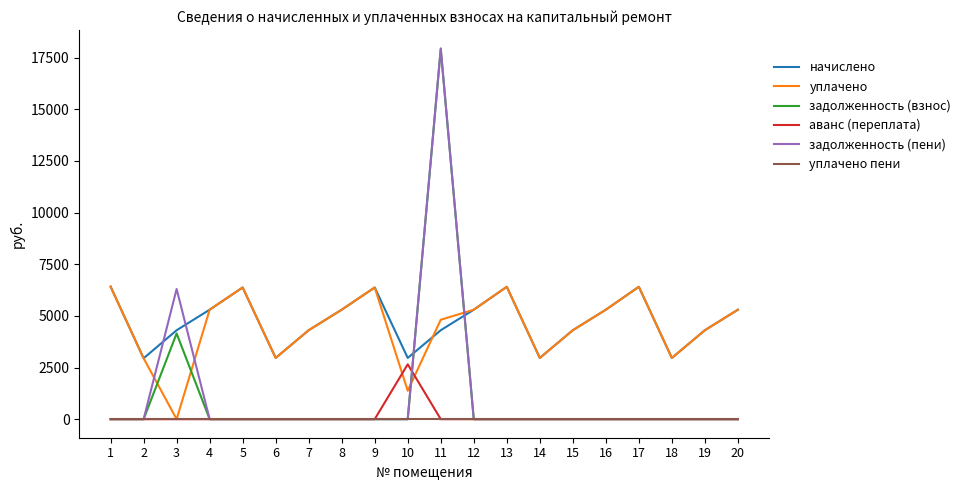

Which series has the widest spread of values?

задолженность (пени)